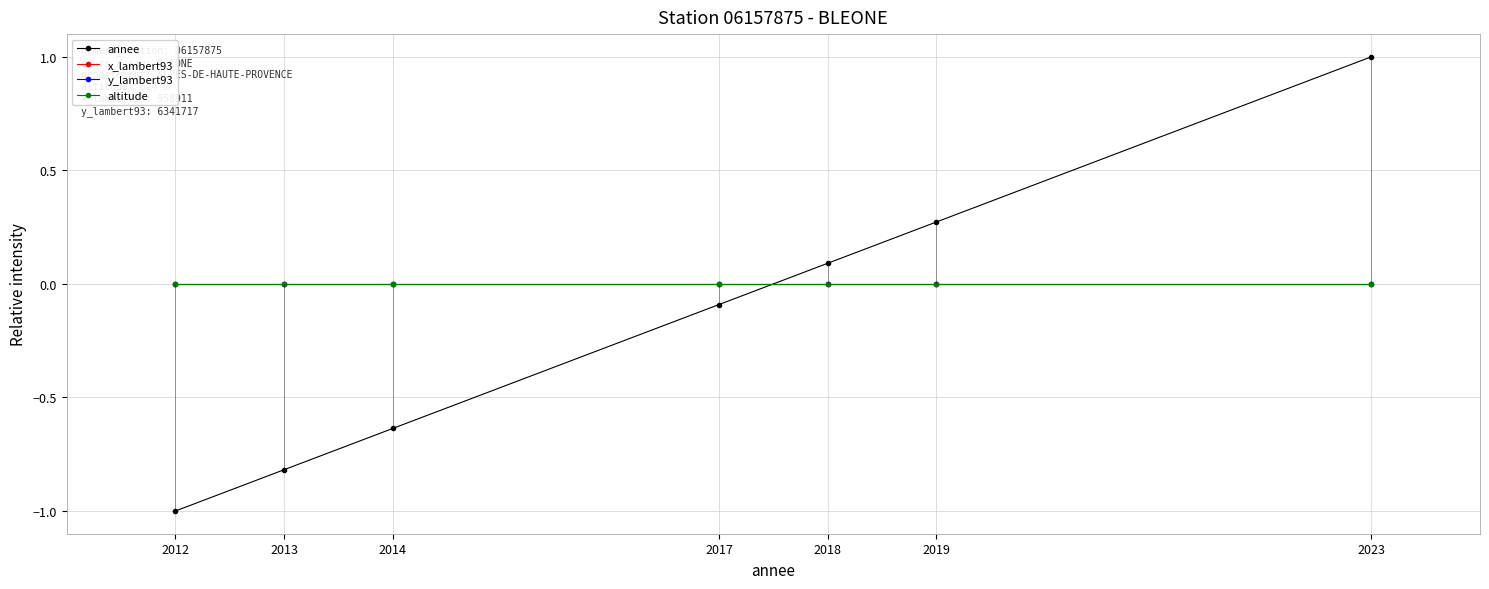

Reading left to right, transcribe all the data shown in this chart.

annee: 2012=-1.0	2013=-0.8	2014=-0.6	2017=-0.1	2018=0.1	2019=0.3	2023=1.0
x_lambert93: 2012=0.0	2013=0.0	2014=0.0	2017=0.0	2018=0.0	2019=0.0	2023=0.0
y_lambert93: 2012=0.0	2013=0.0	2014=0.0	2017=0.0	2018=0.0	2019=0.0	2023=0.0
altitude: 2012=0.0	2013=0.0	2014=0.0	2017=0.0	2018=0.0	2019=0.0	2023=0.0